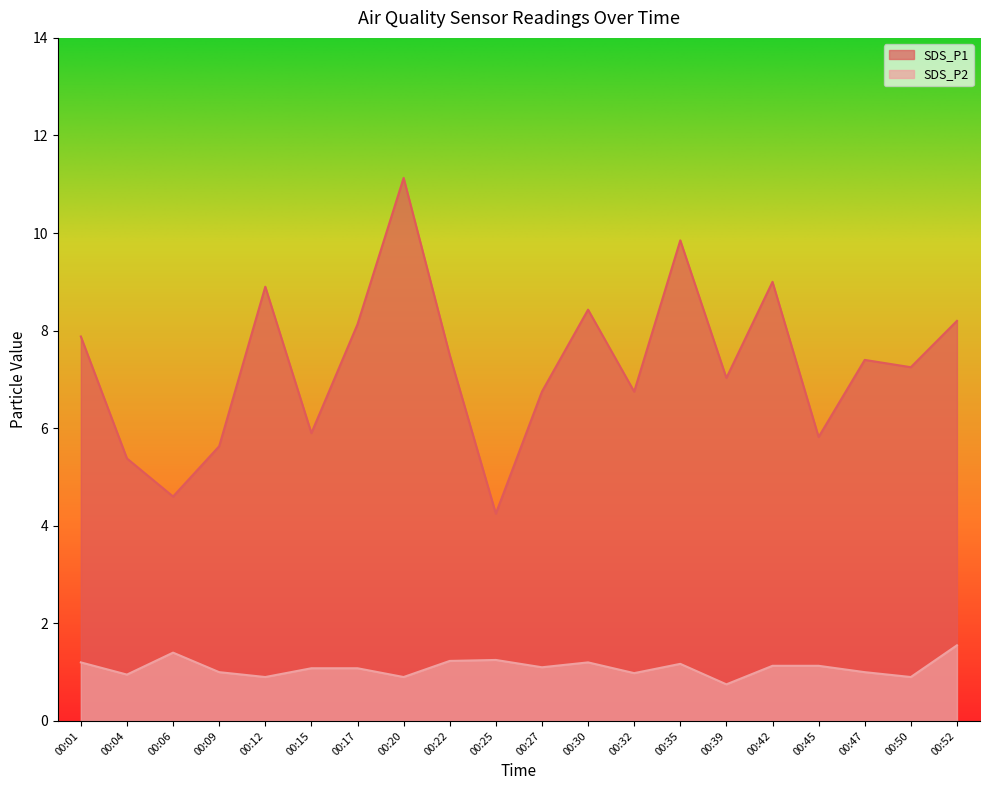

What is the total value across all series at 00:25?

5.5